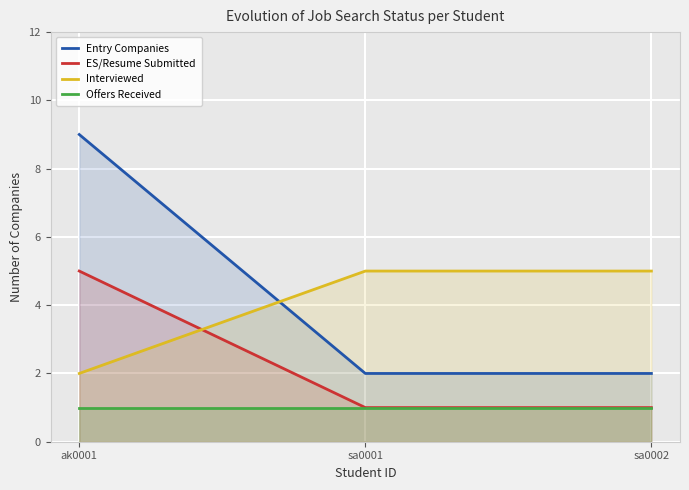

What is the maximum value for ES/Resume Submitted?

5